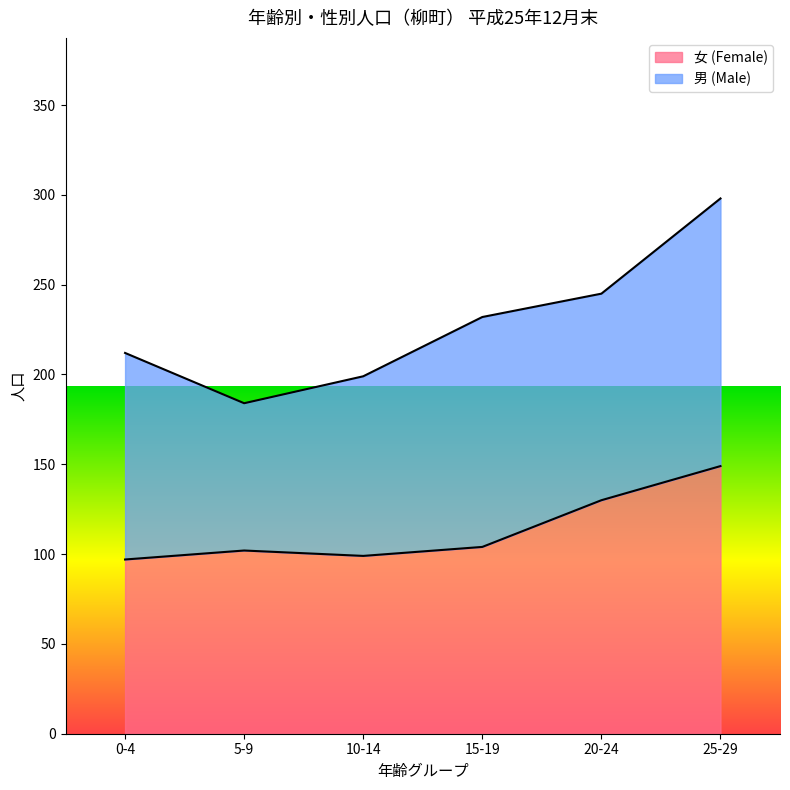

Approximately how many times larger is the value at 0-4 compared to 5-9?

1.0